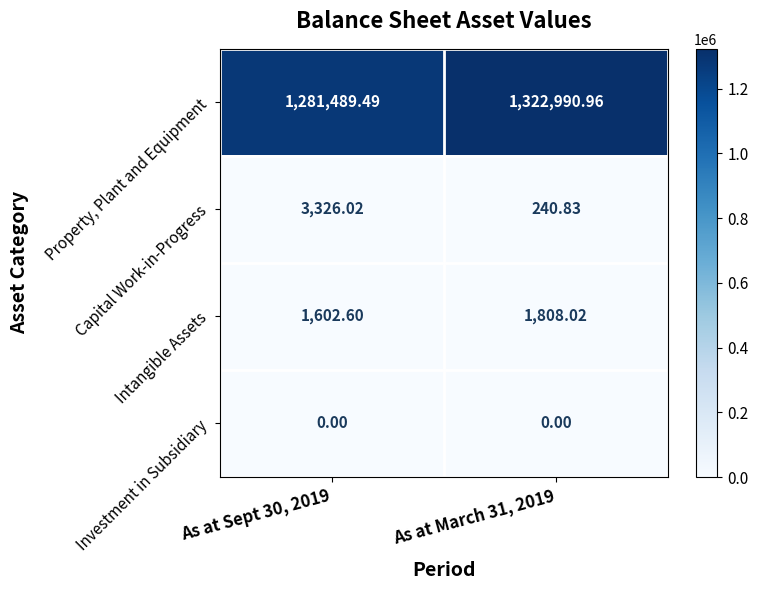

Which series has the largest total across all categories?

Property, Plant and Equipment